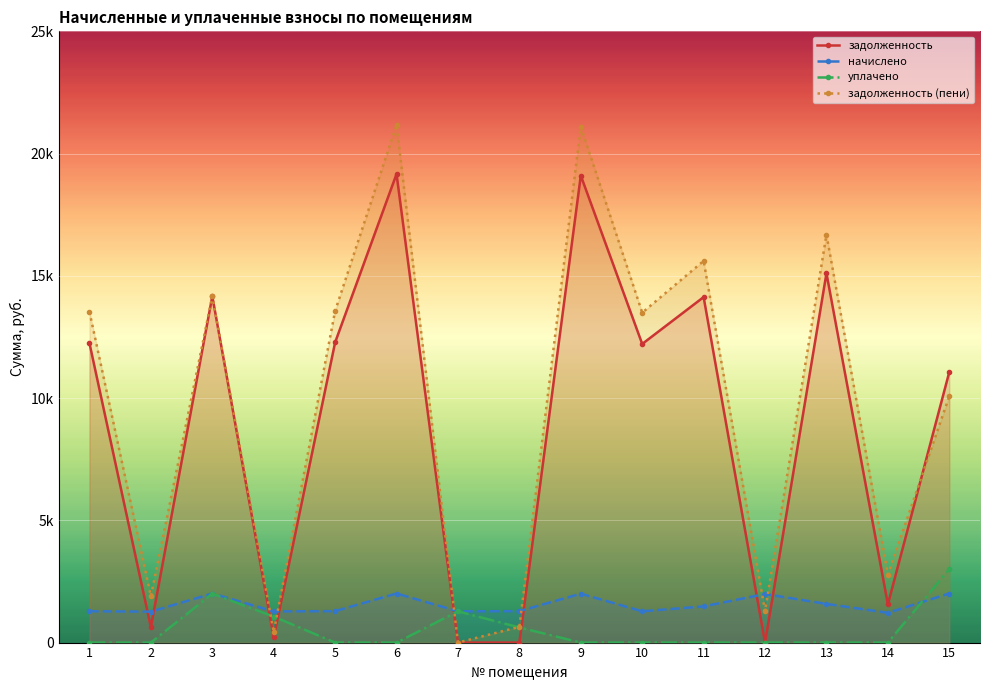

Between 6 and 15, which is larger?

6